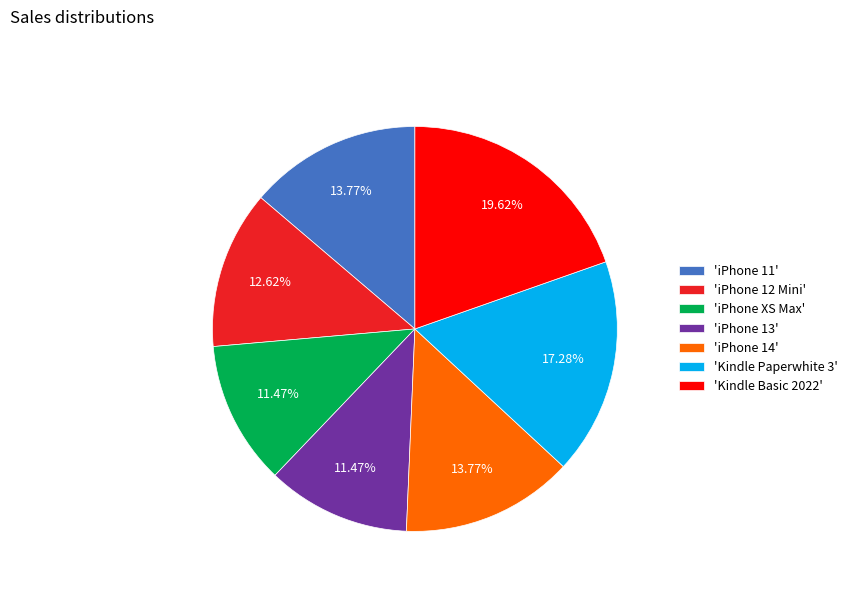

Do 'iPhone XS Max' and 'iPhone 14' together represent more than half of the pie?

No